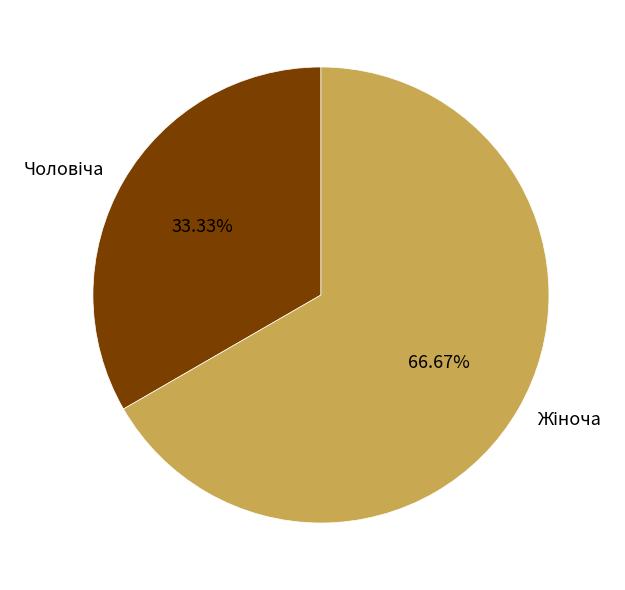

Does any single category account for the majority?

Yes